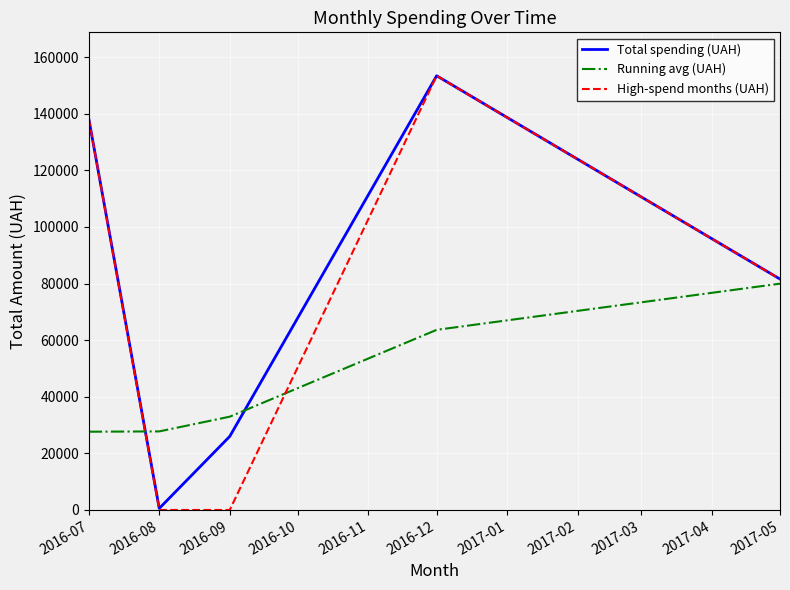

What is the highest value of the High-spend months (UAH) series?

153427.0